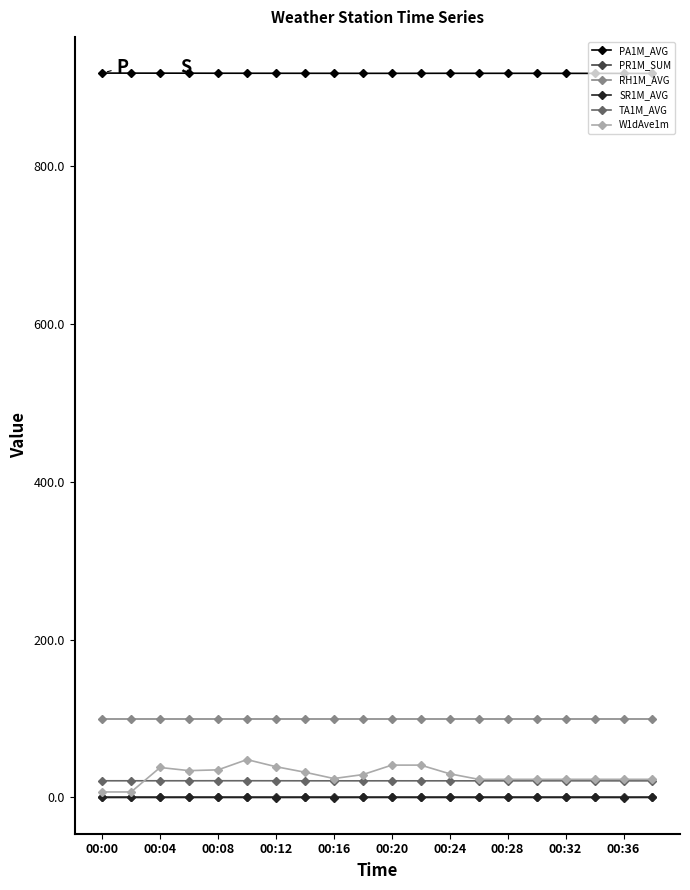

True or false: PA1M_AVG has more than 0 points higher than both neighbors.

True